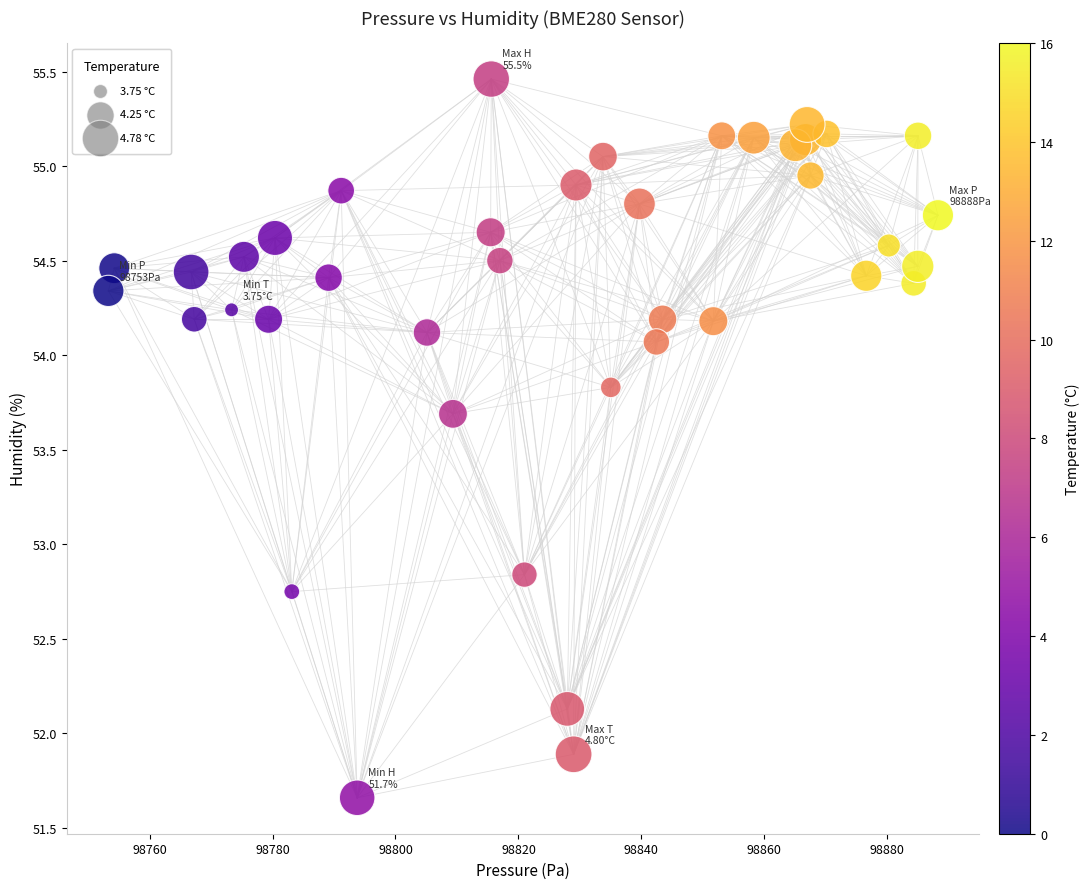

What is the range of Y values (max minus min)?

3.8